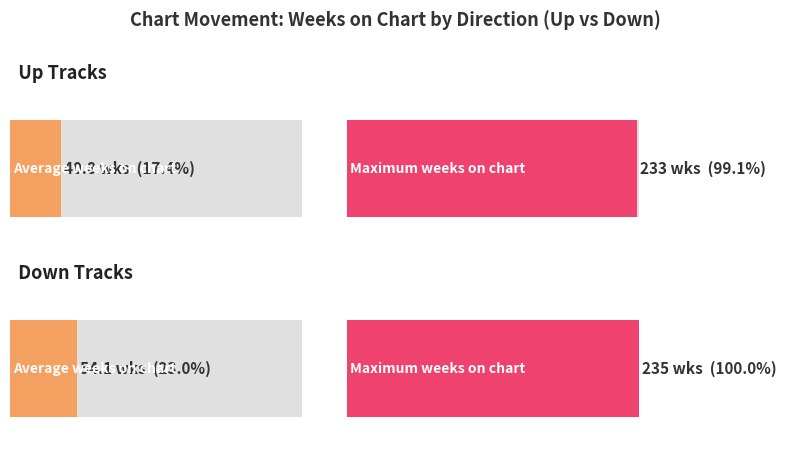

How many categories are shown in the chart?

2